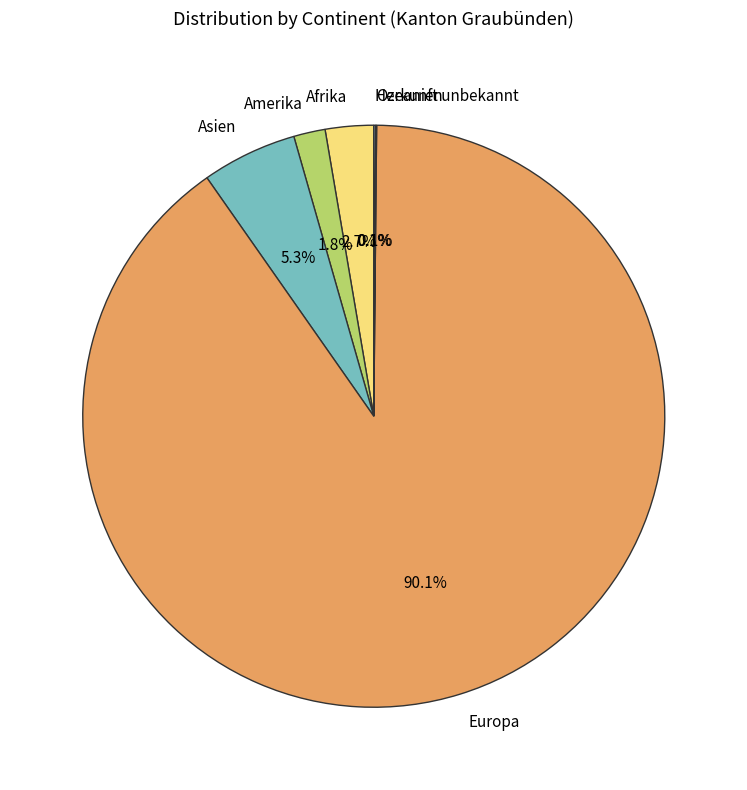

The Europa slice represents 84% of the pie. True or false?

False